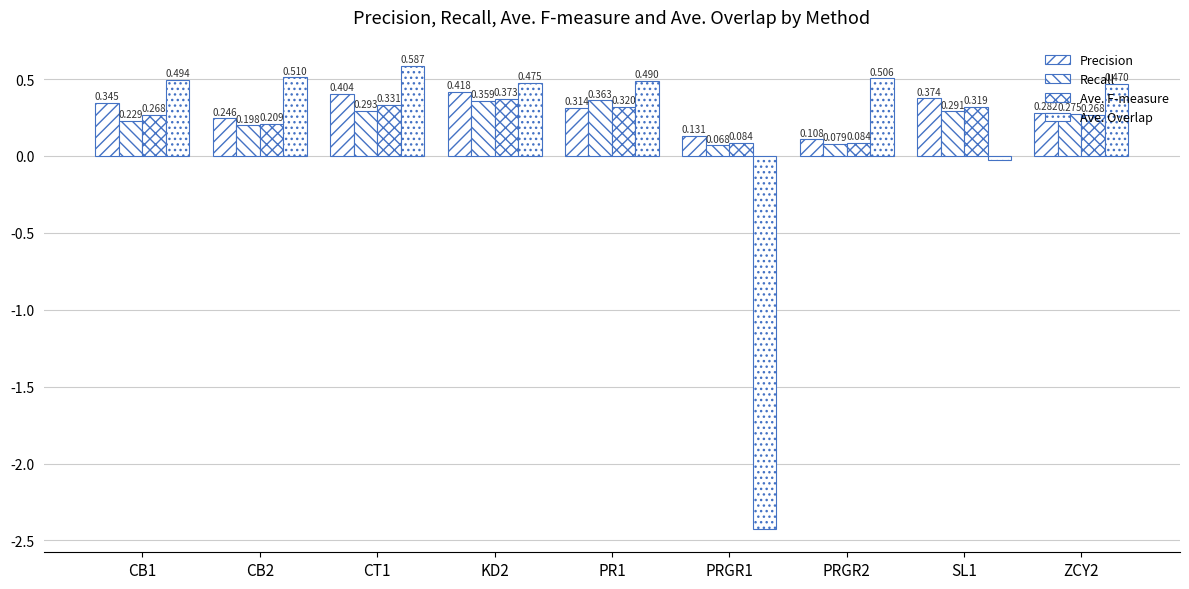

Reading right to left, transcribe all the data shown in this chart.

Precision: ZCY2=0.3	SL1=0.4	PRGR2=0.1	PRGR1=0.1	PR1=0.3	KD2=0.4	CT1=0.4	CB2=0.2	CB1=0.3
Recall: ZCY2=0.3	SL1=0.3	PRGR2=0.1	PRGR1=0.1	PR1=0.4	KD2=0.4	CT1=0.3	CB2=0.2	CB1=0.2
Ave. F-measure: ZCY2=0.3	SL1=0.3	PRGR2=0.1	PRGR1=0.1	PR1=0.3	KD2=0.4	CT1=0.3	CB2=0.2	CB1=0.3
Ave. Overlap: ZCY2=0.5	SL1=-0.0	PRGR2=0.5	PRGR1=-2.4	PR1=0.5	KD2=0.5	CT1=0.6	CB2=0.5	CB1=0.5